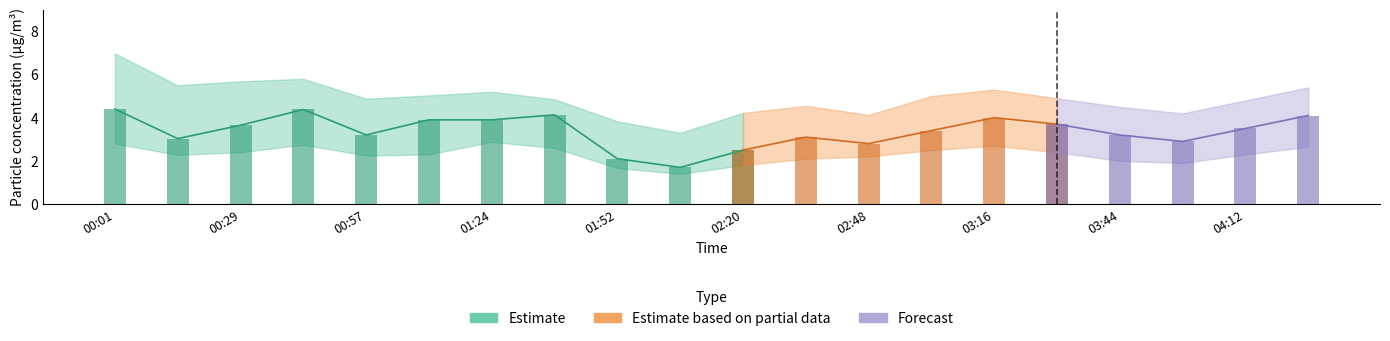

What position from the left is 04:12?

19